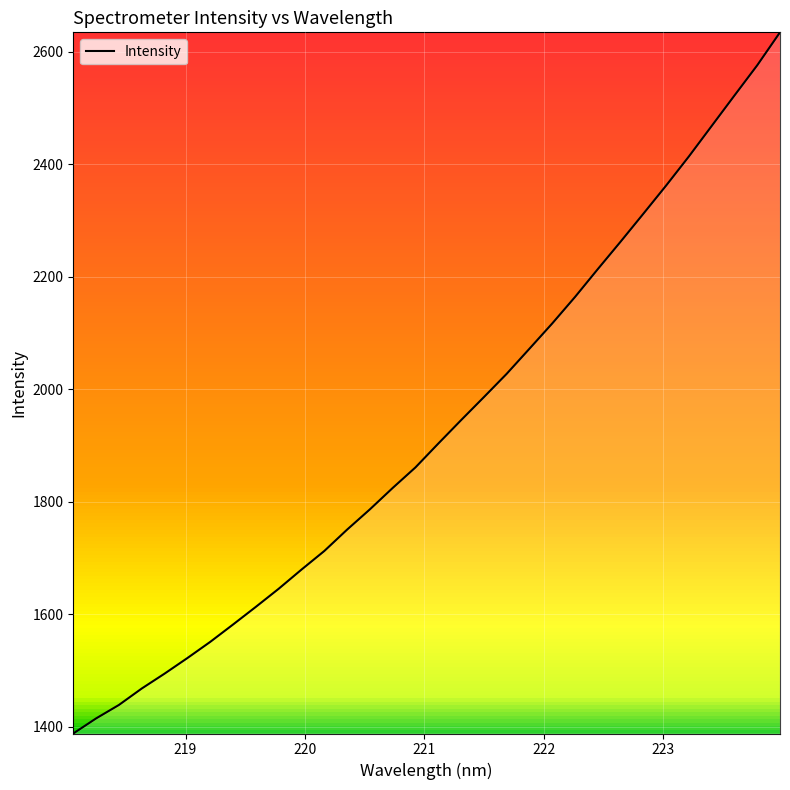

What is the difference between the maximum and minimum values?

1246.6